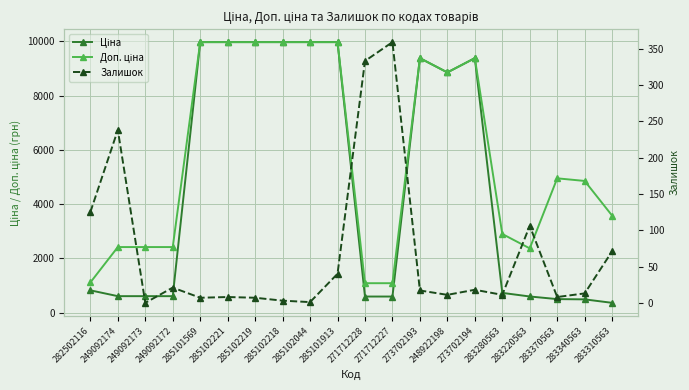

Rank the series by their average value, from lowest to highest.

Залишок, Ціна, Доп. ціна